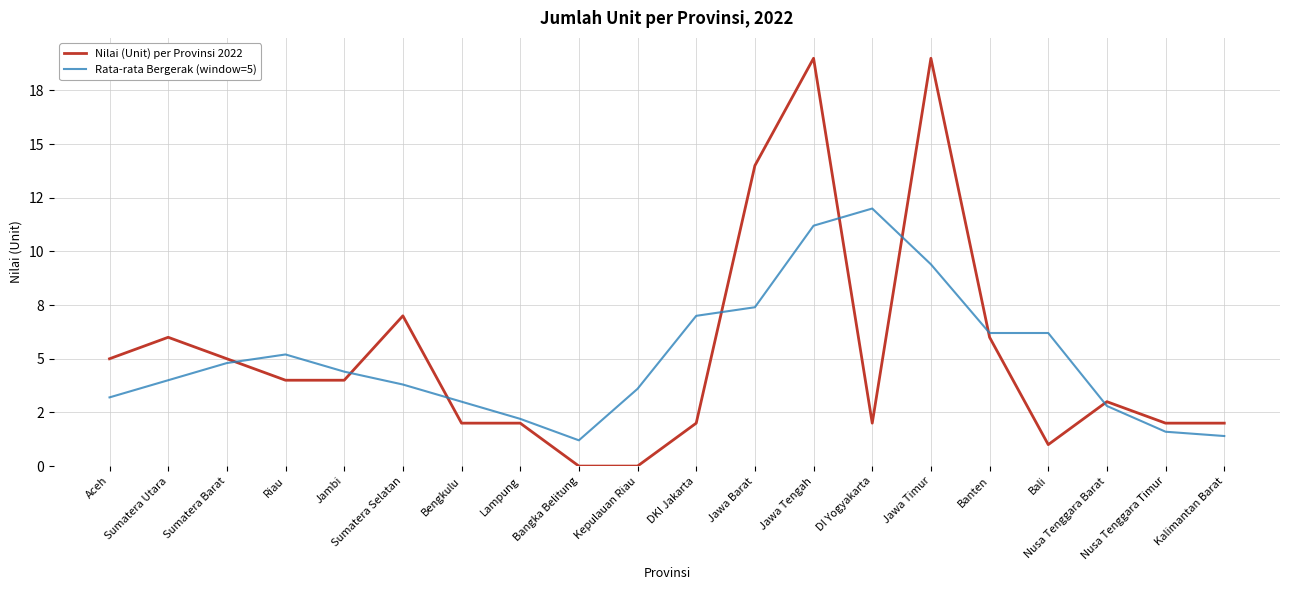

Between Riau and Bali, which series saw the biggest shift?

Nilai (Unit) per Provinsi 2022